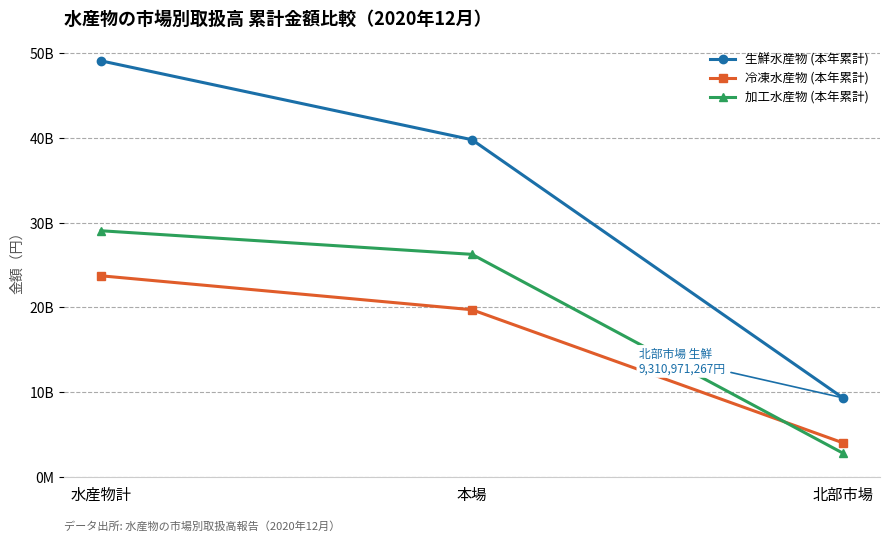

What are all the series names shown in the legend?

生鮮水産物 (本年累計), 冷凍水産物 (本年累計), 加工水産物 (本年累計)